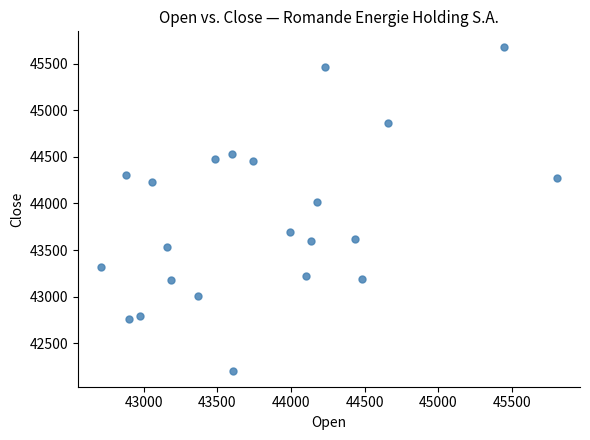

What Y value in the scatter plot is closest to 43940?

44021